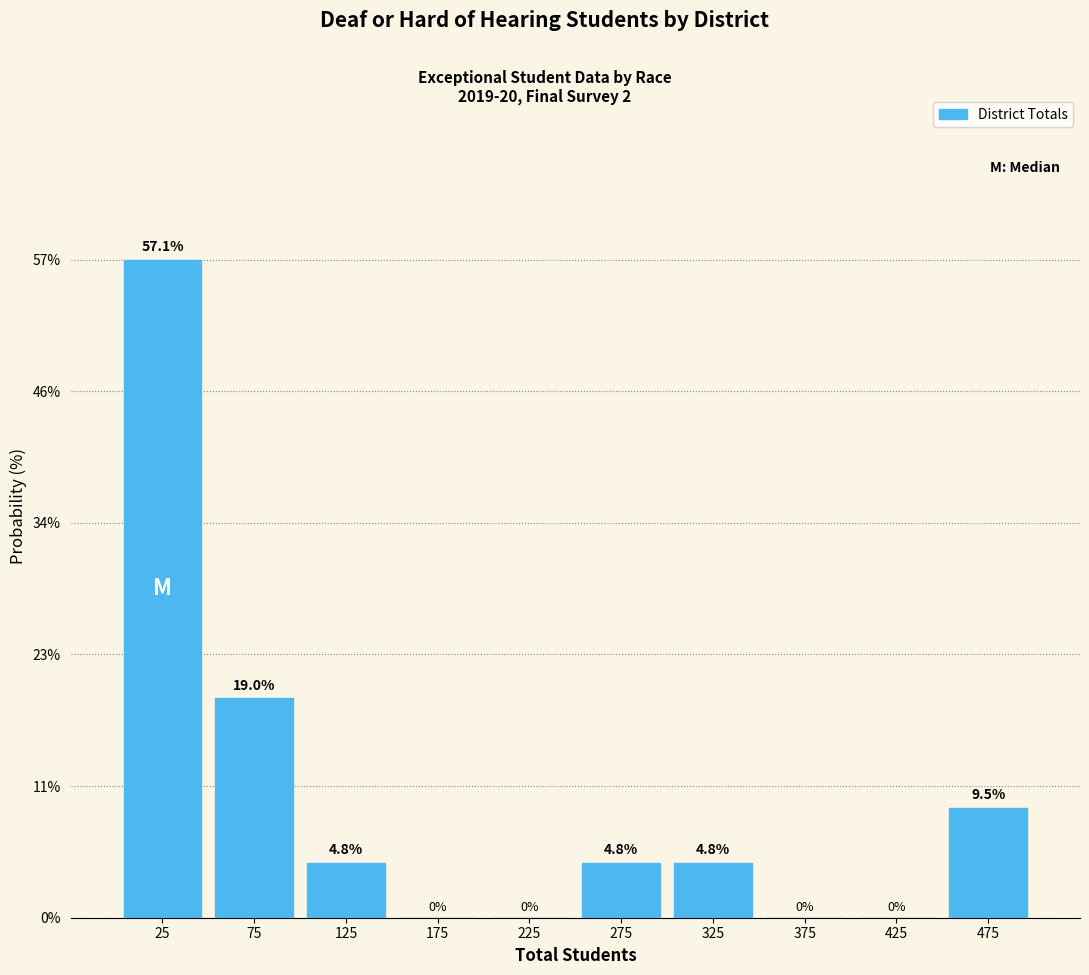

Over which range of the x-axis is the bar tallest?

0 to 50